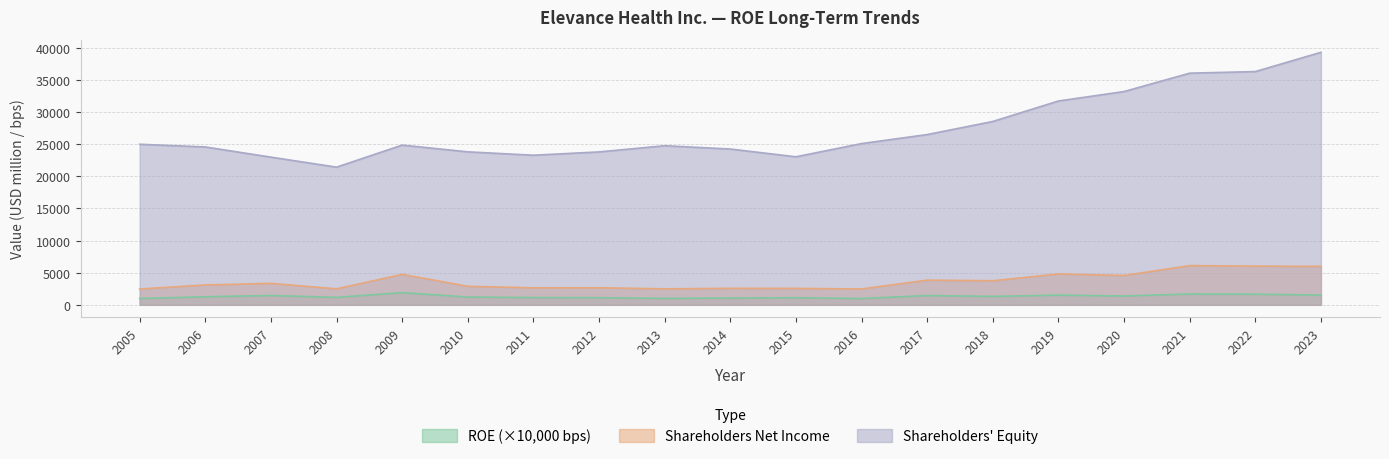

At which category is the sum across all series the highest?

2023